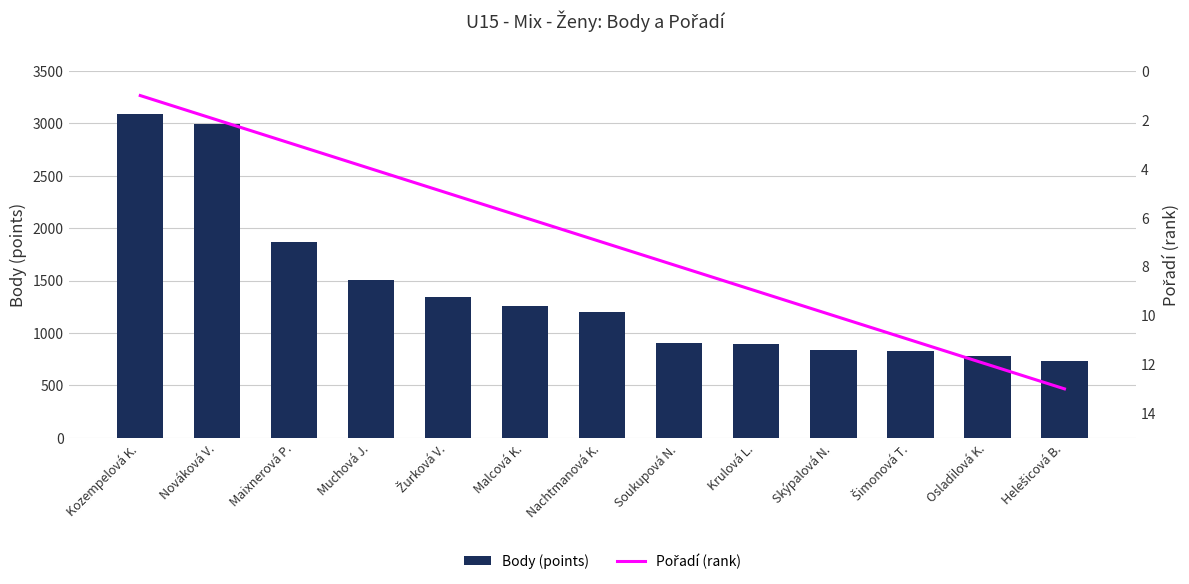

What are all the series names shown in the legend?

Body (points), Pořadí (rank)